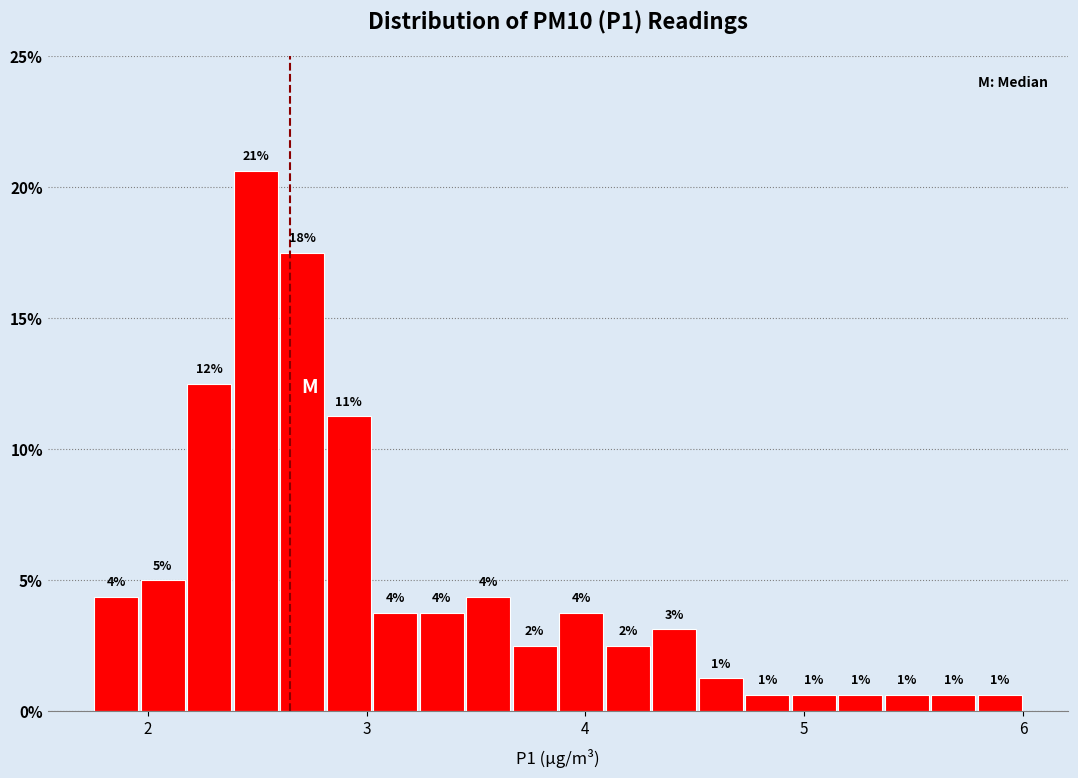

Around what value on the x-axis is the tallest bar? Give the approximate position of its centre, as read against the axis.

2.5